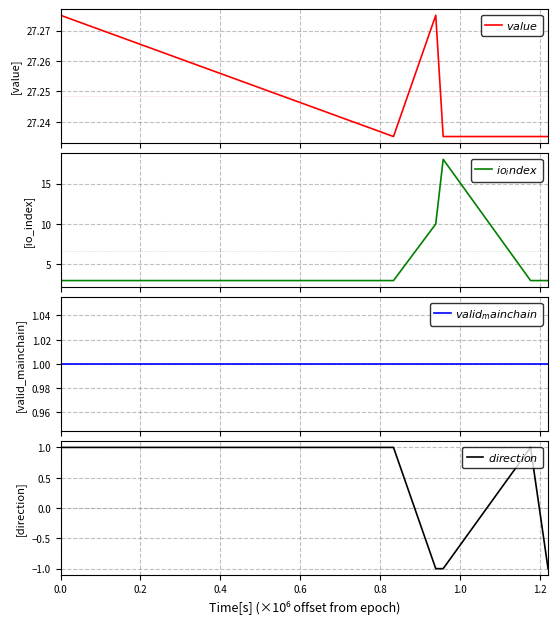

How many interior local peaks does the $value$ series have?

1